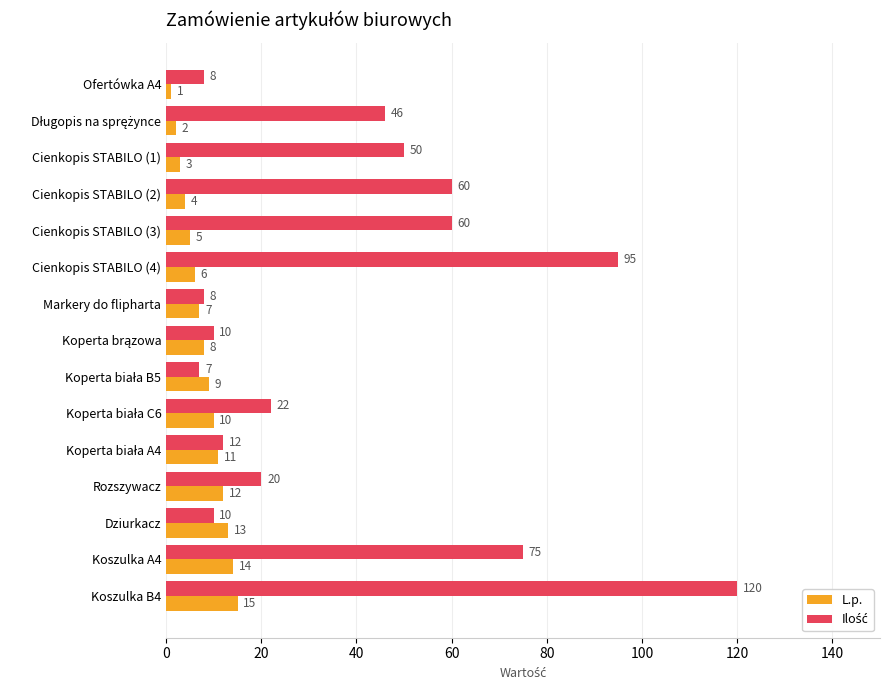

At how many categories does at least one series exceed 68?

3